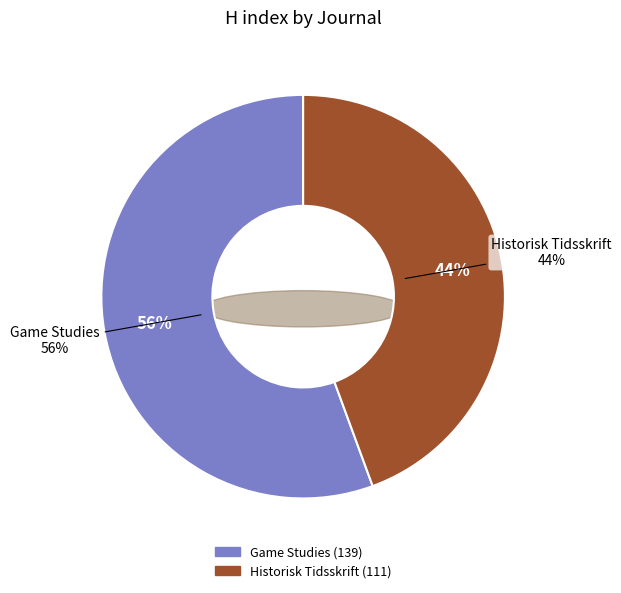

True or false: Game Studies accounts for 68% of the total.

False